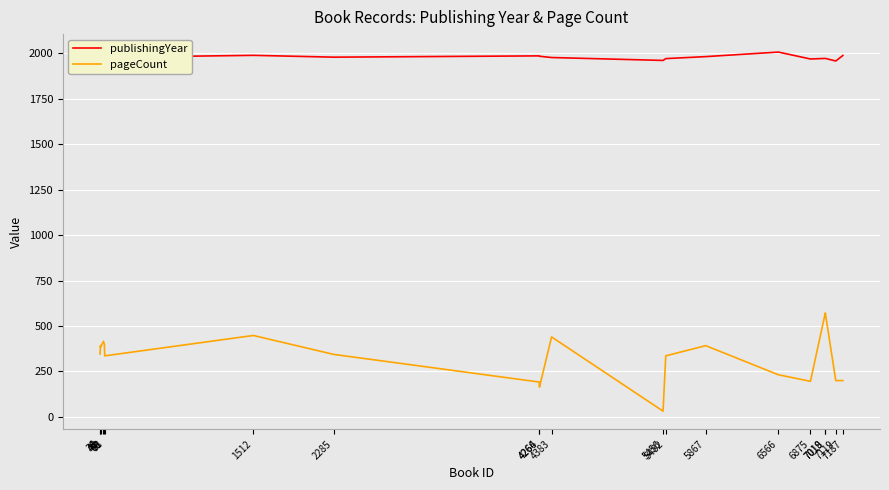

Which series has the widest spread of values?

pageCount